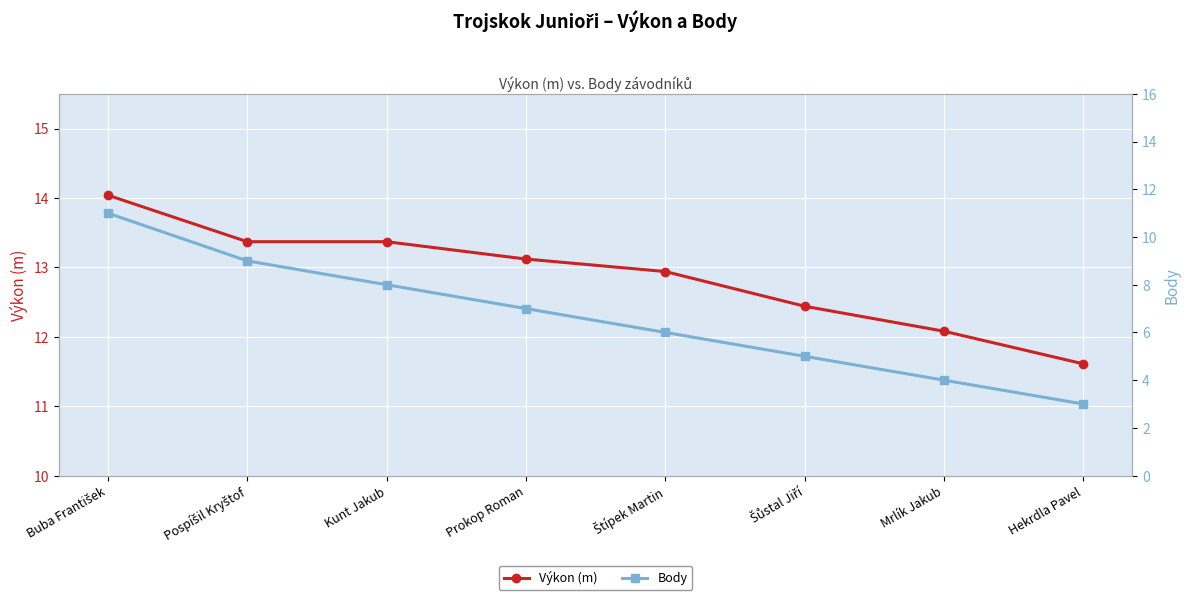

What is the value of the Body point at the 1st from the left?

11.0